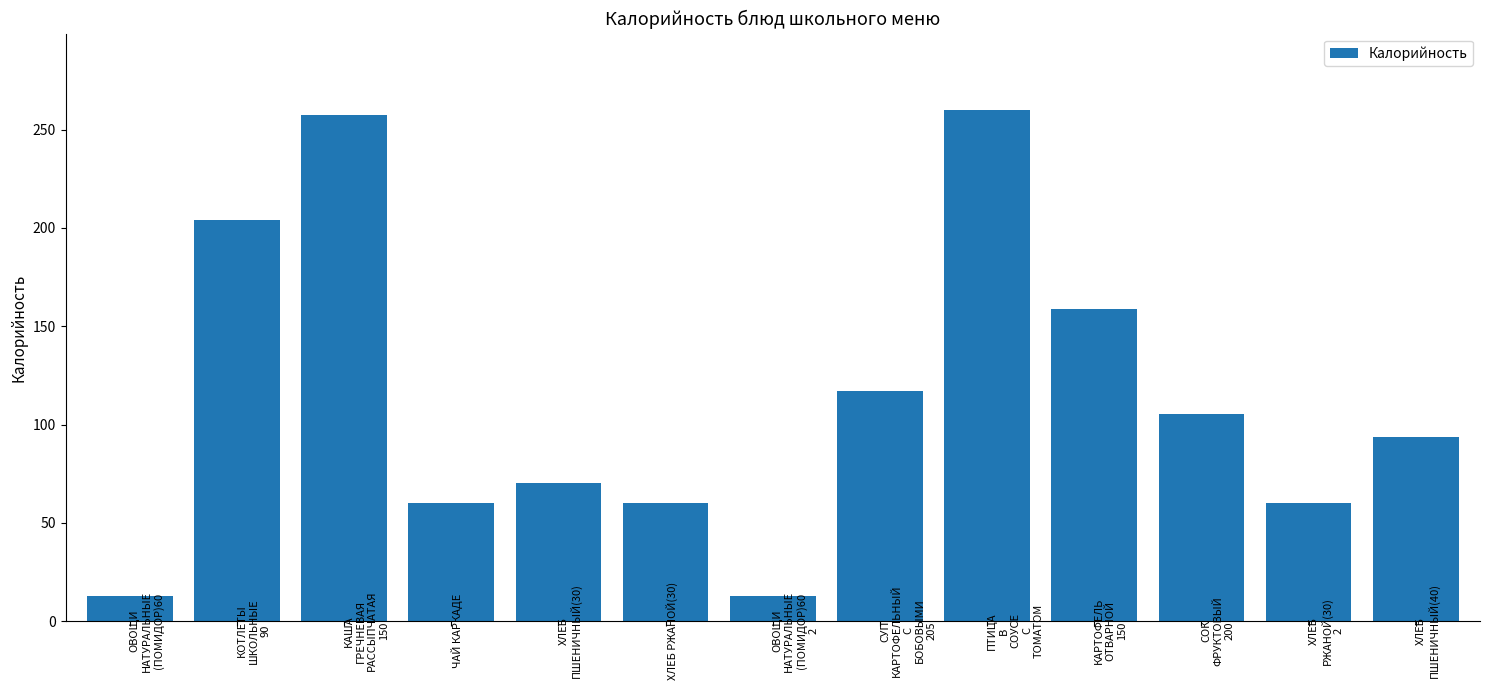

Which has a higher value, КАРТОФЕЛЬ
ОТВАРНОЙ
150 or ХЛЕБ
ПШЕНИЧНЫЙ(40)?

КАРТОФЕЛЬ
ОТВАРНОЙ
150